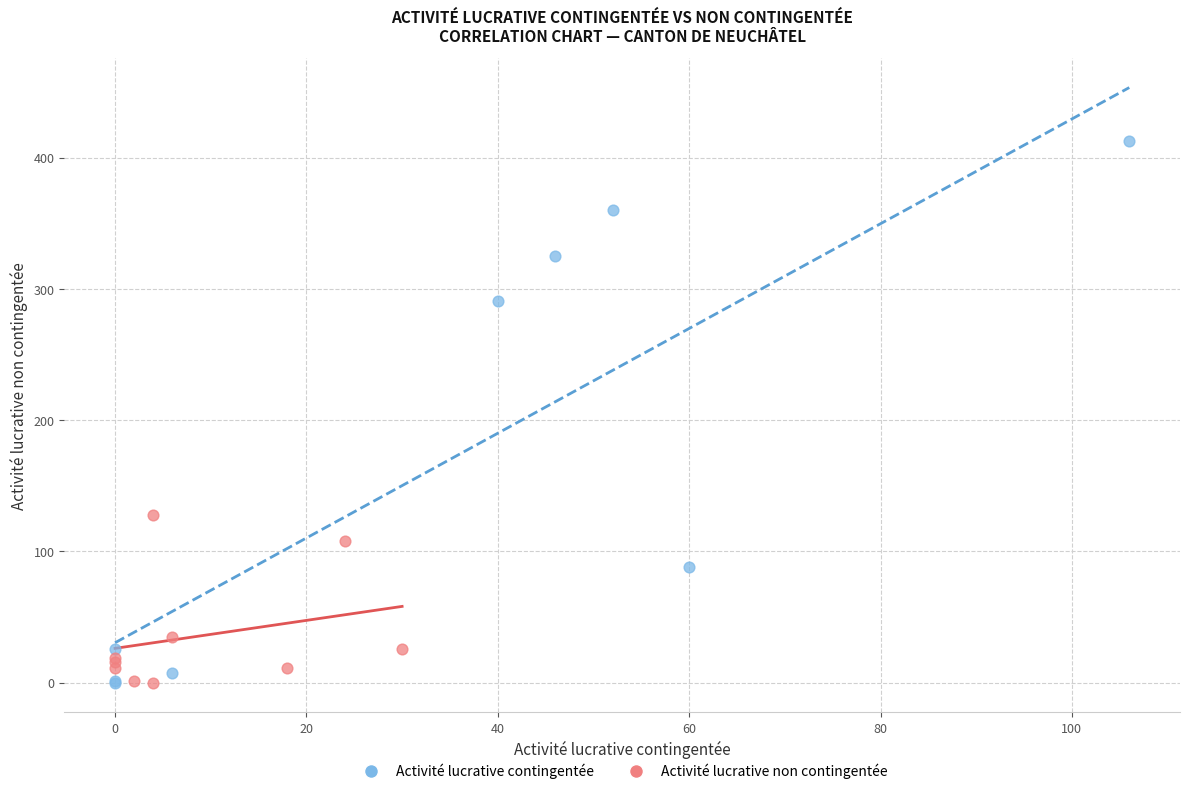

What are all the series names shown in the legend?

Activité lucrative contingentée, Activité lucrative non contingentée